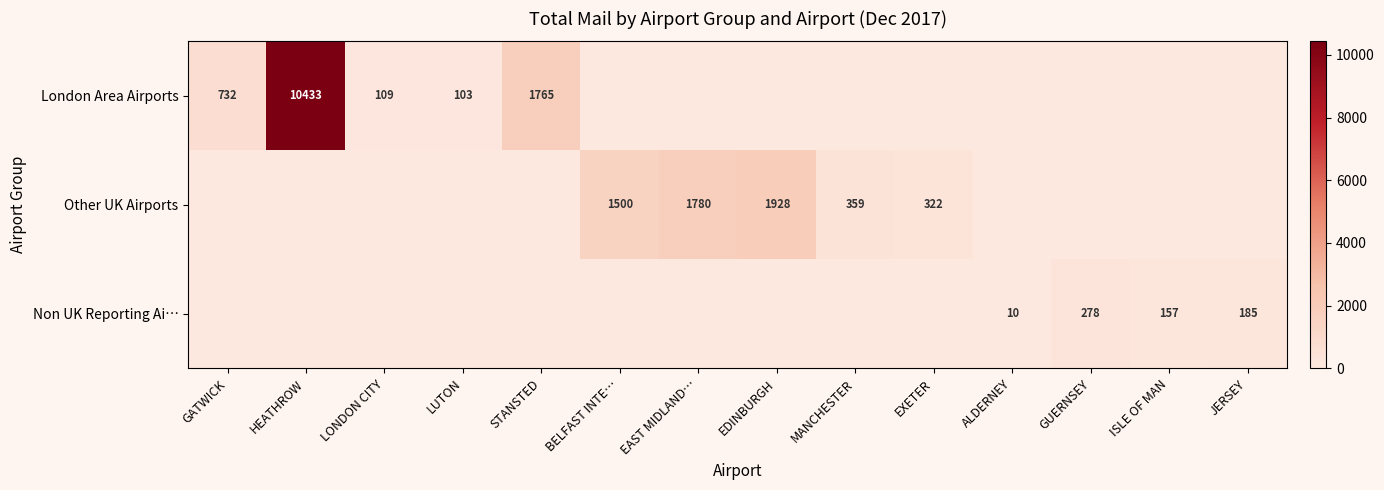

What is the difference between the London Area Airports values at STANSTED and LUTON?

1662